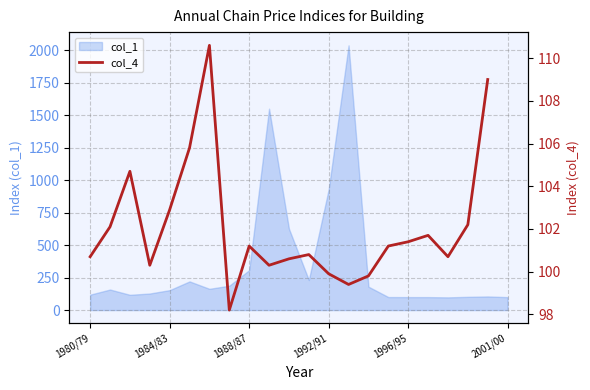

What is the change in value from 6 to 14?

-10.8